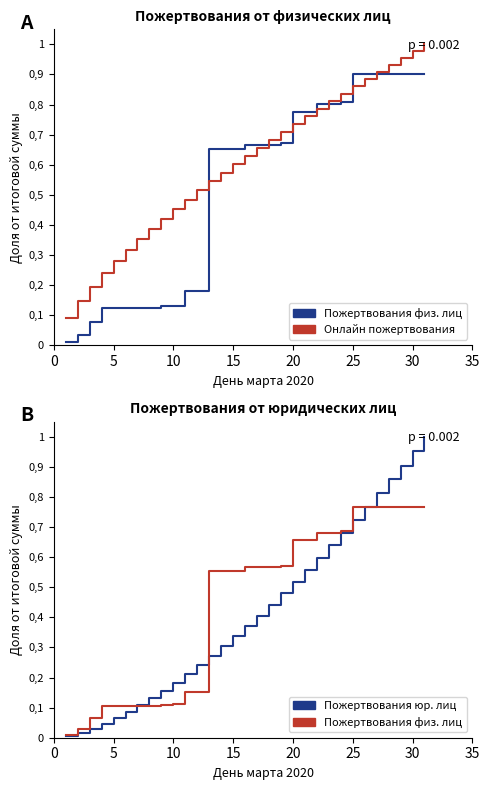

Reading right to left, what are all the values shown in this chart?

Пожертвования от физ. лиц: 0.9	0.9	0.9	0.9	0.9	0.9	0.9	0.8	0.8	0.8	0.8	0.8	0.7	0.7	0.7	0.7	0.7	0.7	0.7	0.2	0.2	0.1	0.1	0.1	0.1	0.1	0.1	0.1	0.1	0.0	0.0
Онлайн пожертвования: 1.0	1.0	1.0	0.9	0.9	0.9	0.9	0.8	0.8	0.8	0.8	0.7	0.7	0.7	0.7	0.6	0.6	0.6	0.5	0.5	0.5	0.5	0.4	0.4	0.4	0.3	0.3	0.2	0.2	0.1	0.1
Пожертвования юр. лиц: 1.0	1.0	0.9	0.9	0.8	0.8	0.7	0.7	0.6	0.6	0.6	0.5	0.5	0.4	0.4	0.4	0.3	0.3	0.3	0.2	0.2	0.2	0.2	0.1	0.1	0.1	0.1	0.0	0.0	0.0	0.0
Пожертвования физ. лиц: 0.8	0.8	0.8	0.8	0.8	0.8	0.8	0.7	0.7	0.7	0.7	0.7	0.6	0.6	0.6	0.6	0.6	0.6	0.6	0.2	0.2	0.1	0.1	0.1	0.1	0.1	0.1	0.1	0.1	0.0	0.0